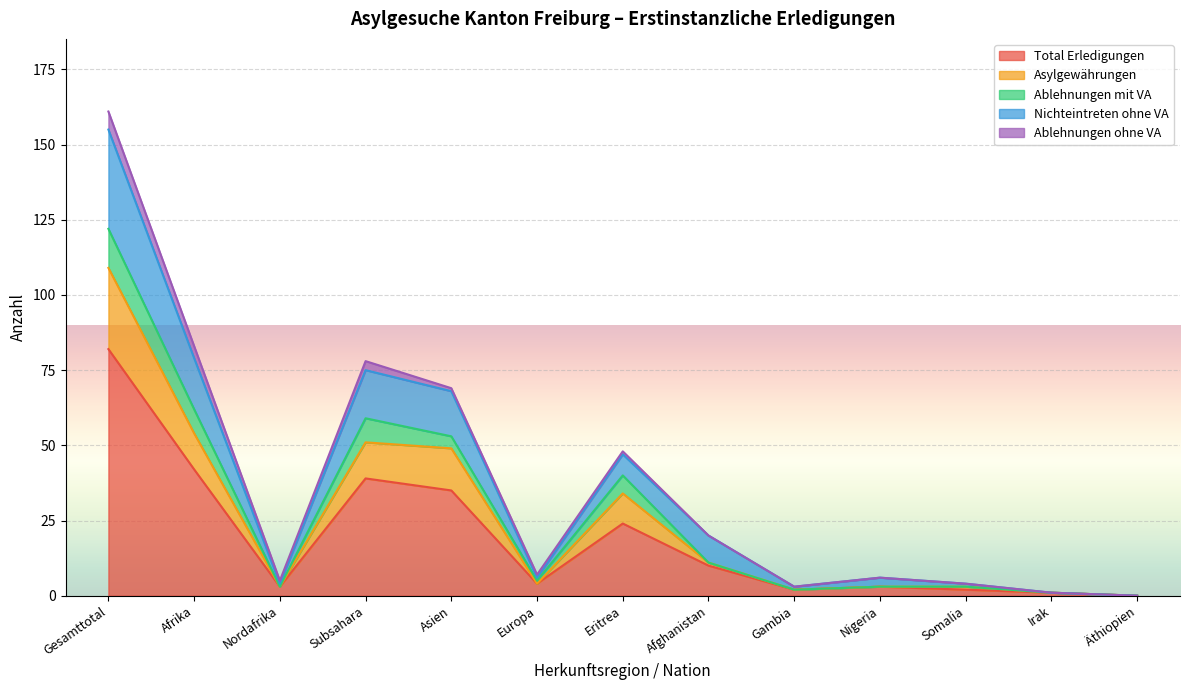

At which category does Nichteintreten ohne VA reach its first local peak?

Subsahara